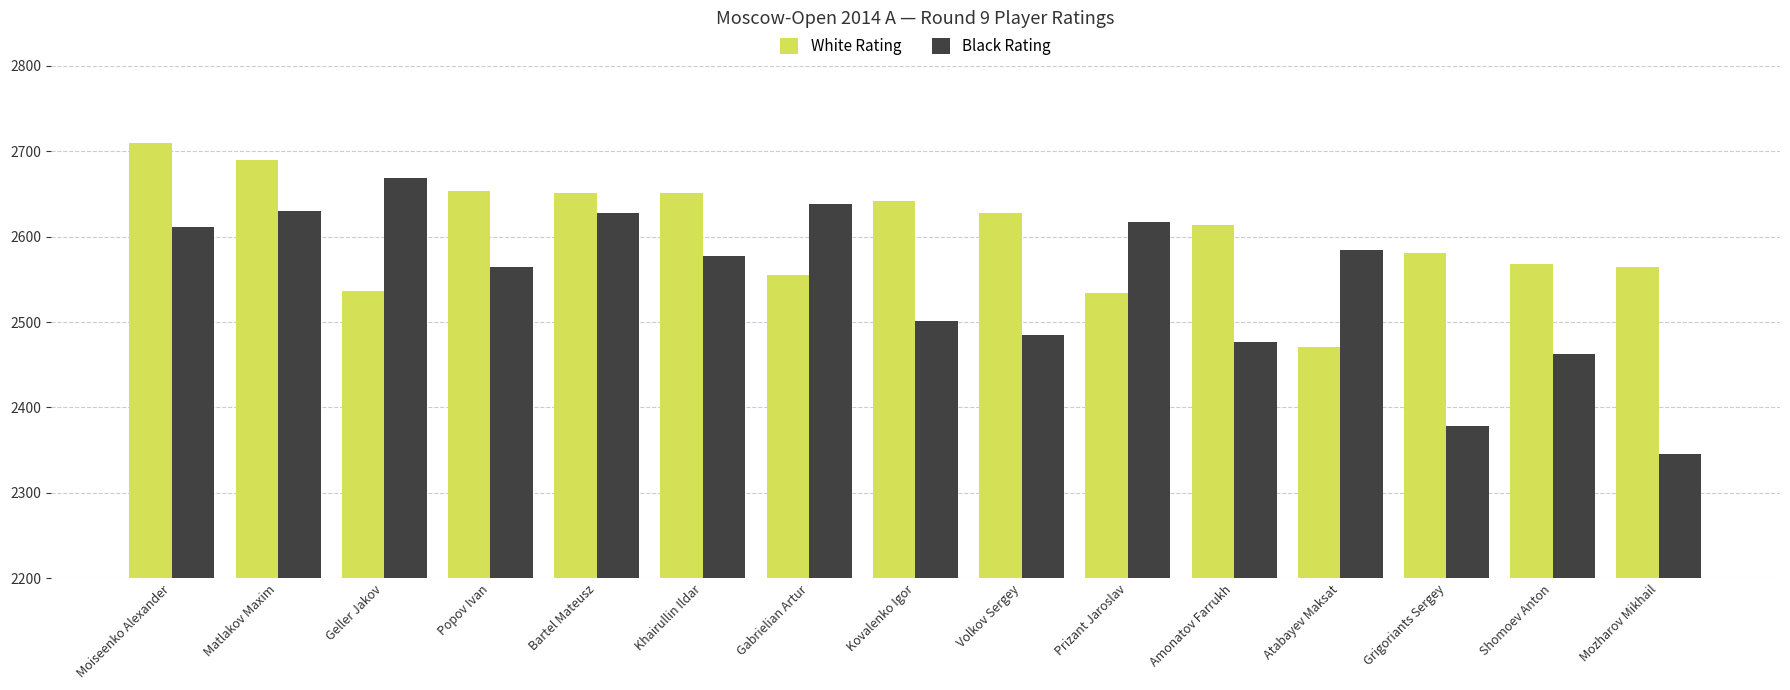

List the series in order of their overall mean, lowest first.

Black Rating, White Rating